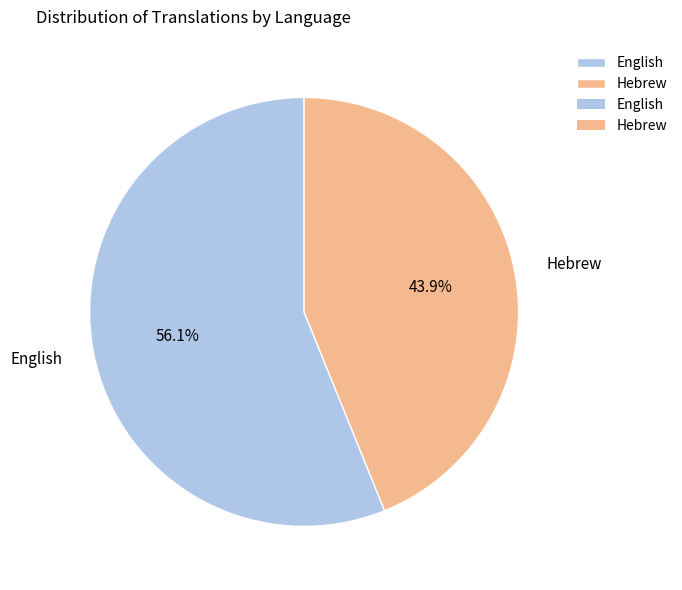

Approximately how many times larger is the value at Hebrew compared to English?

0.8